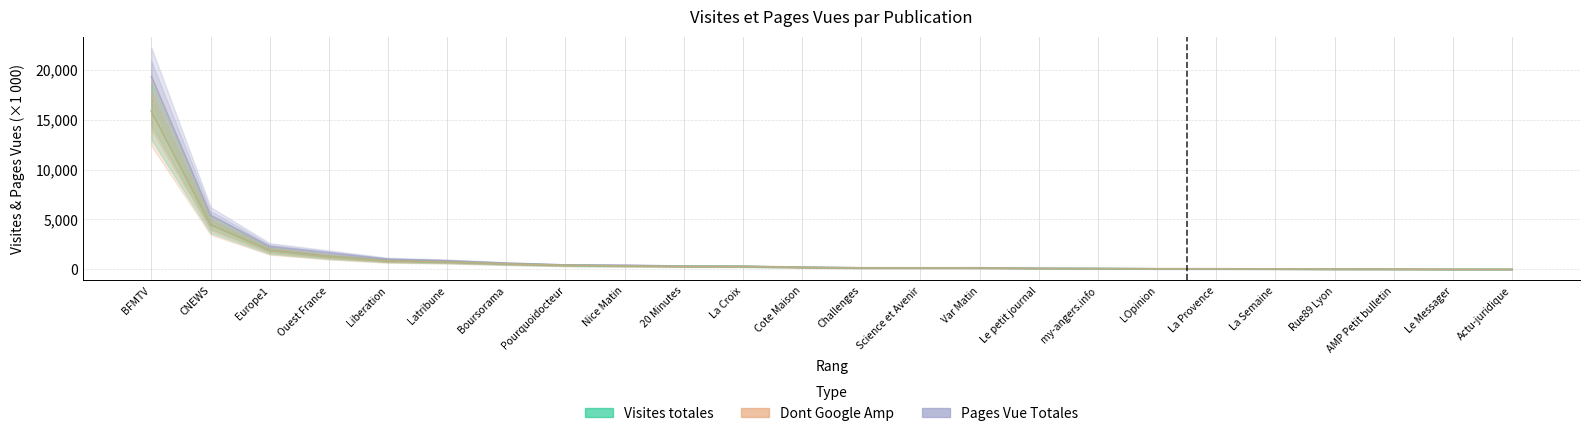

What is the label of the 18th point from the left?

LOpinion